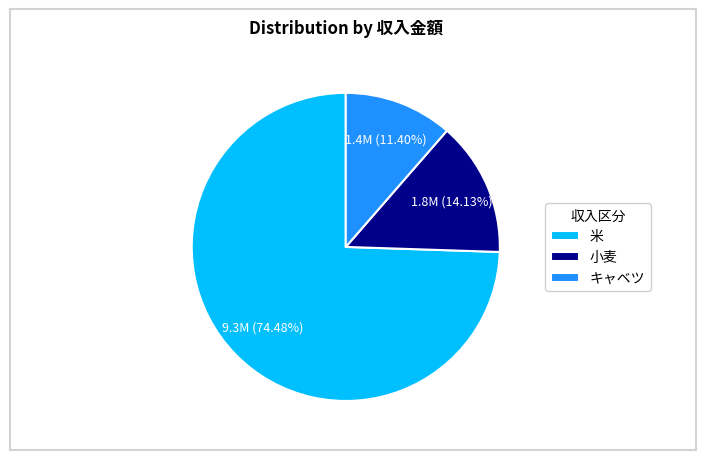

Rank the categories by value from highest to lowest.

米, 小麦, キャベツ